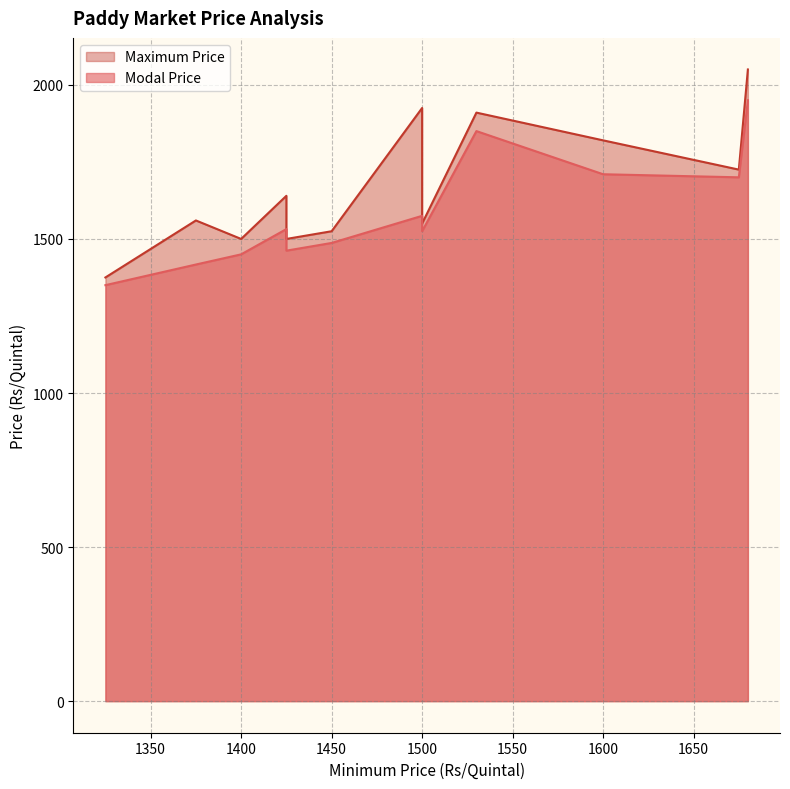

What is the approximate value of Maximum Price at 1500, to the nearest 50?

1900